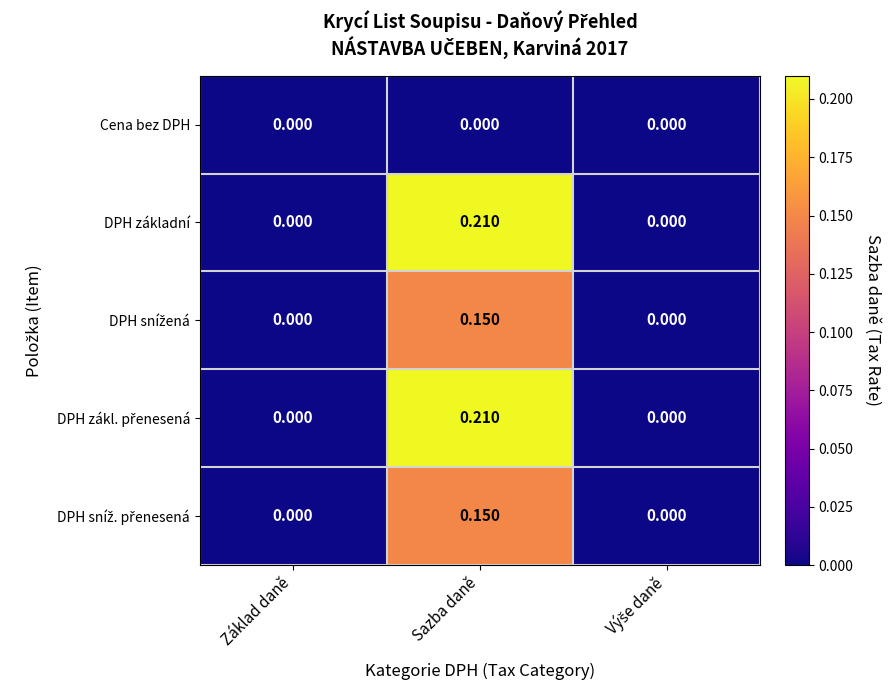

At which category does the chart reach its peak across all series?

Sazba daně